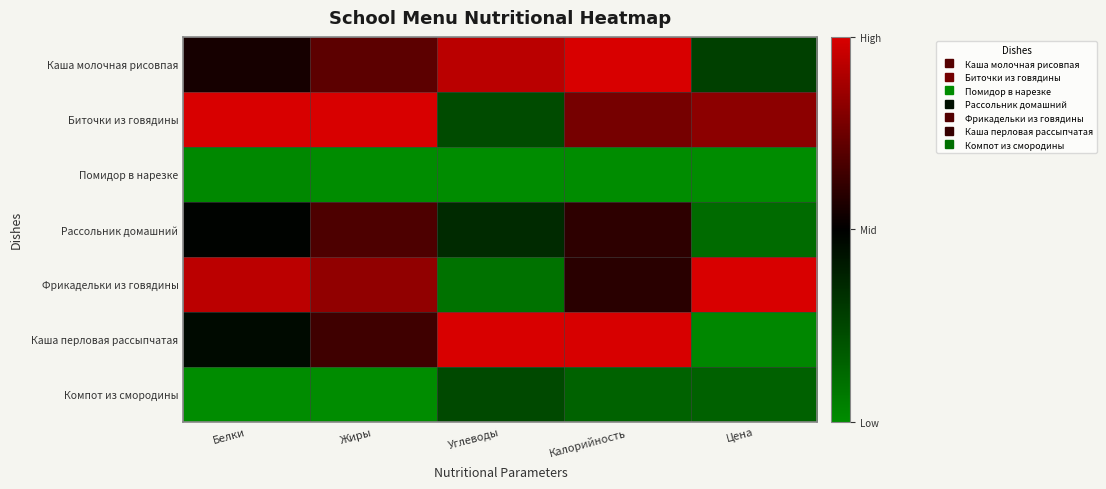

Which series has the widest spread of values?

Каша перловая рассыпчатая